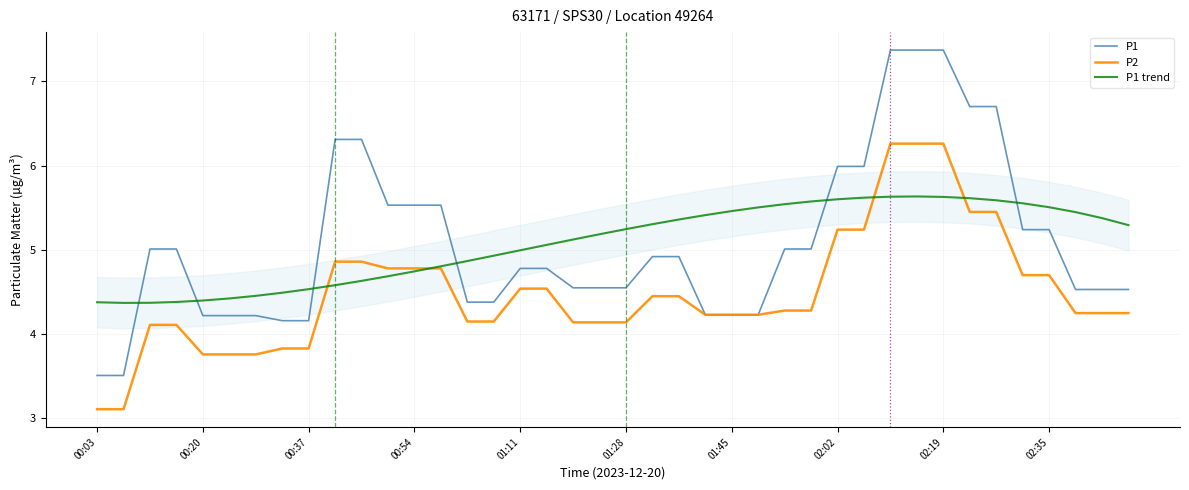

What is the difference between the second highest and second lowest values in the P2 series?

3.1